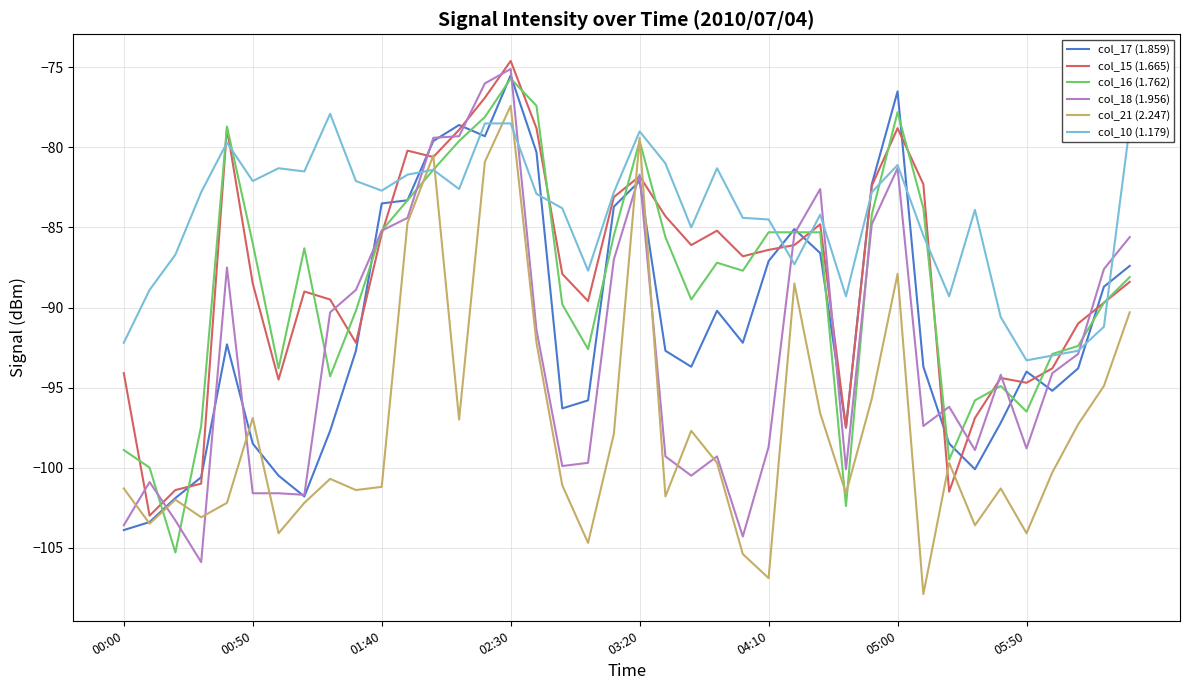

What is the maximum value for col_21 (2.247)?

-77.4